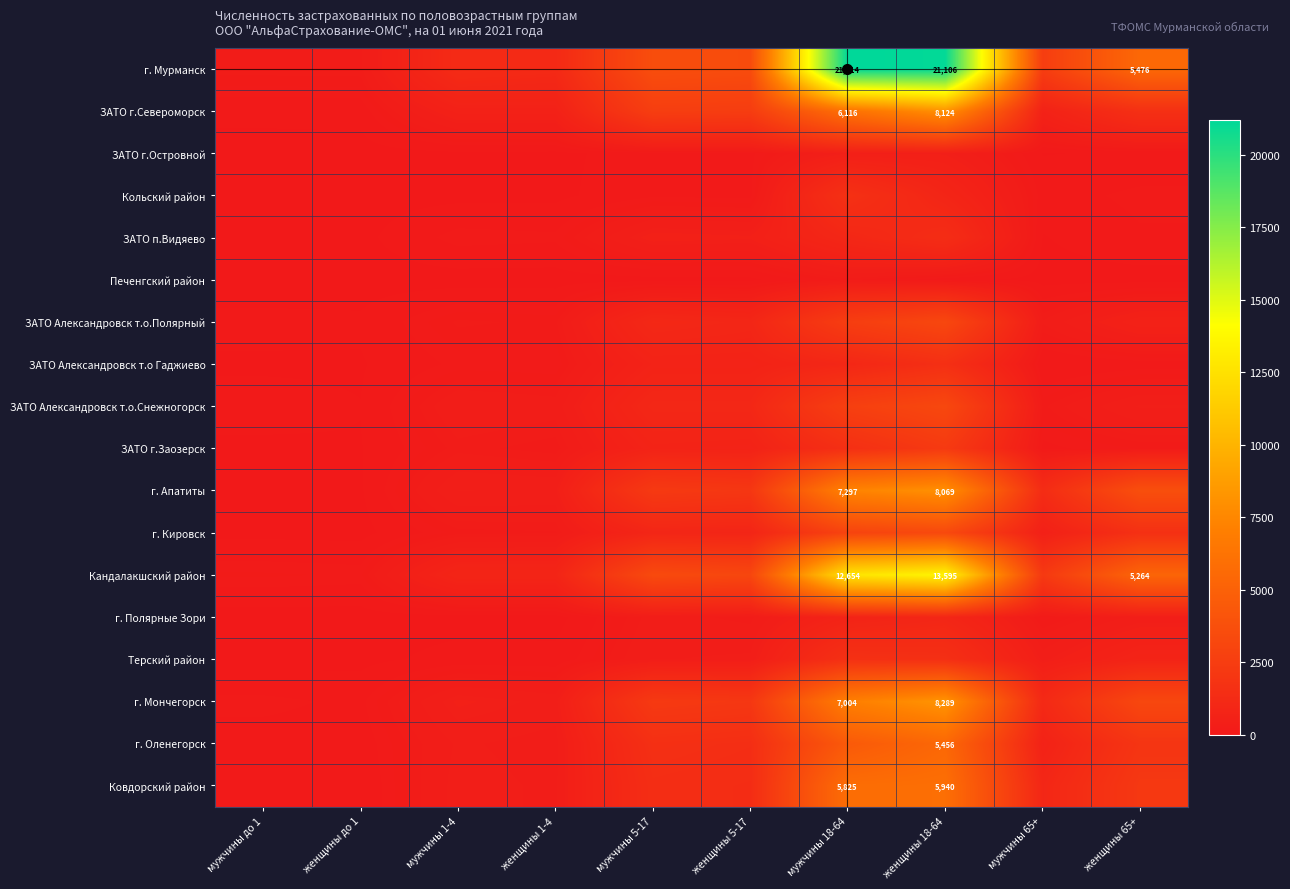

The value of г. Оленегорск at женщины 18-64 is 5456. True or false?

True